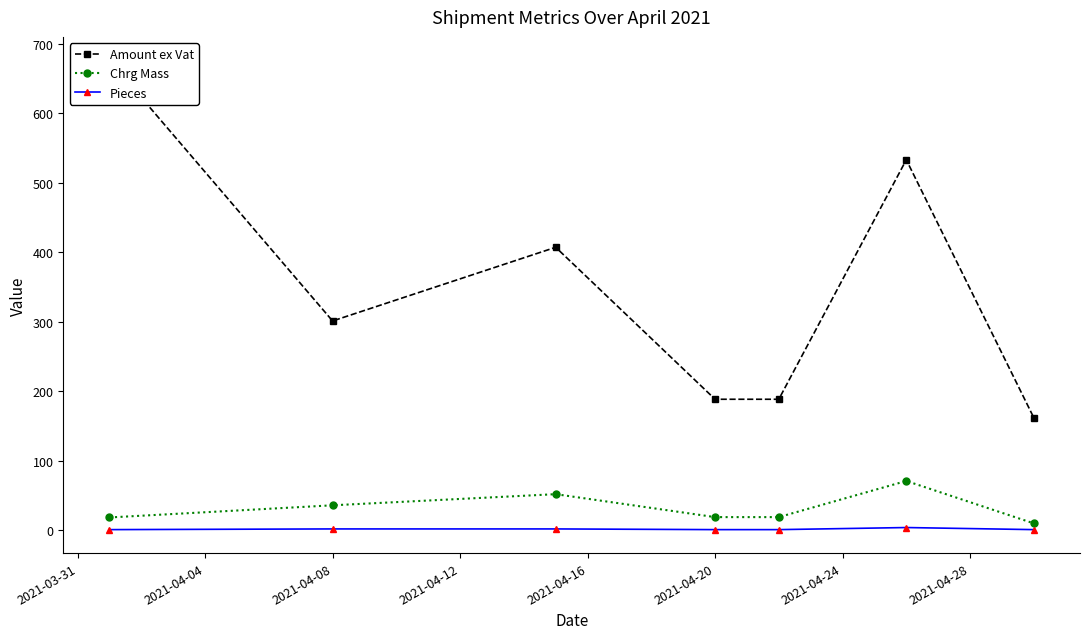

True or false: Pieces has a value of 1.0 at 2021-04-20.

True